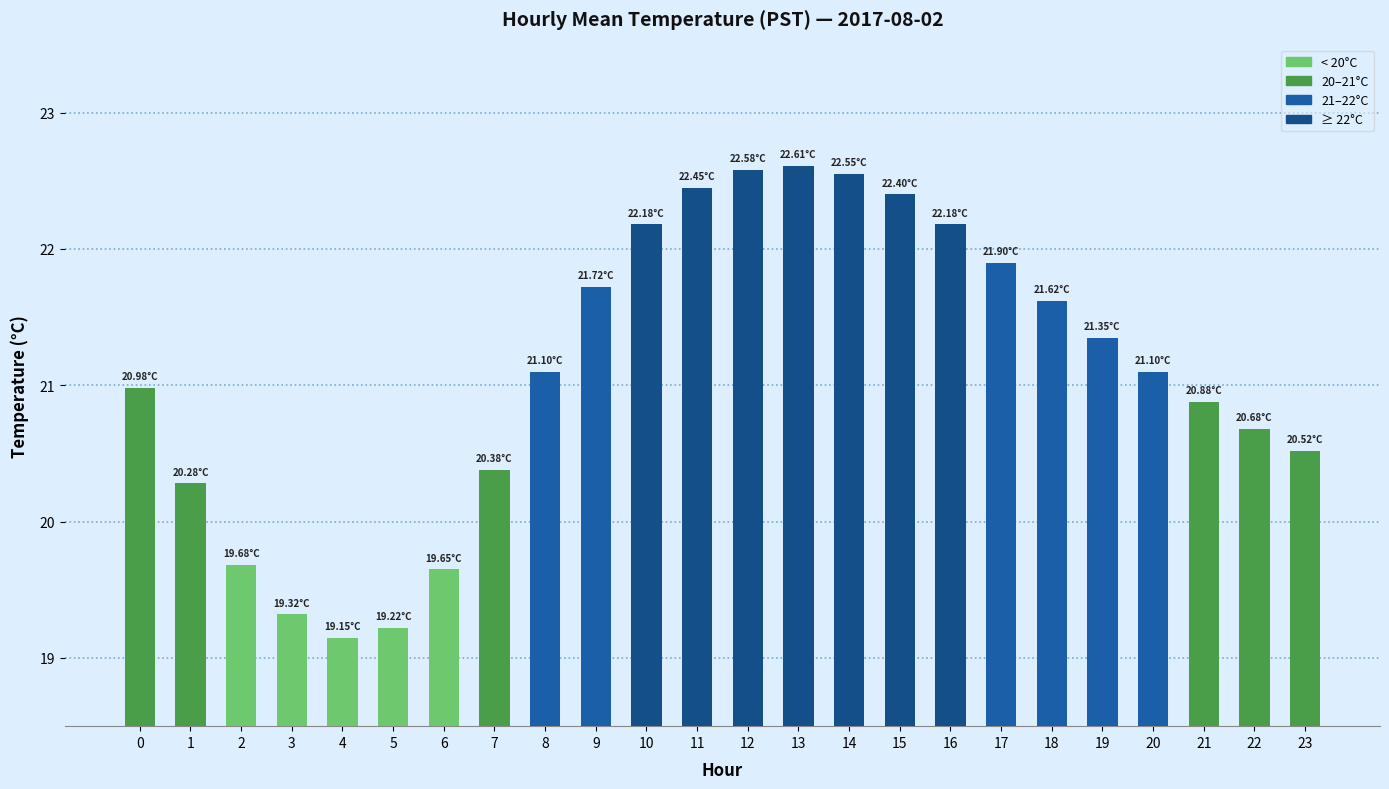

What is the change in value from 12 to 15?

-0.2